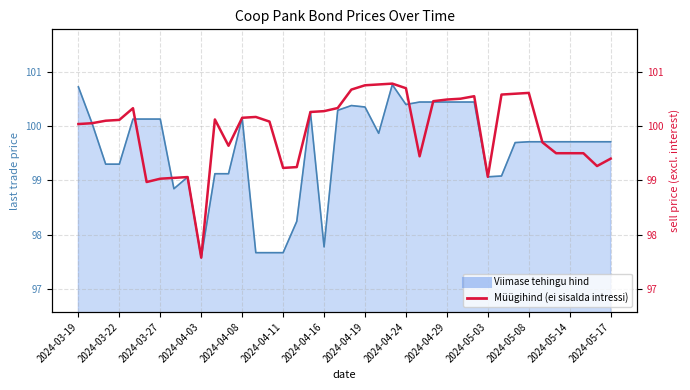

Is it true that the value at 2024-05-03 is 99.1?

True